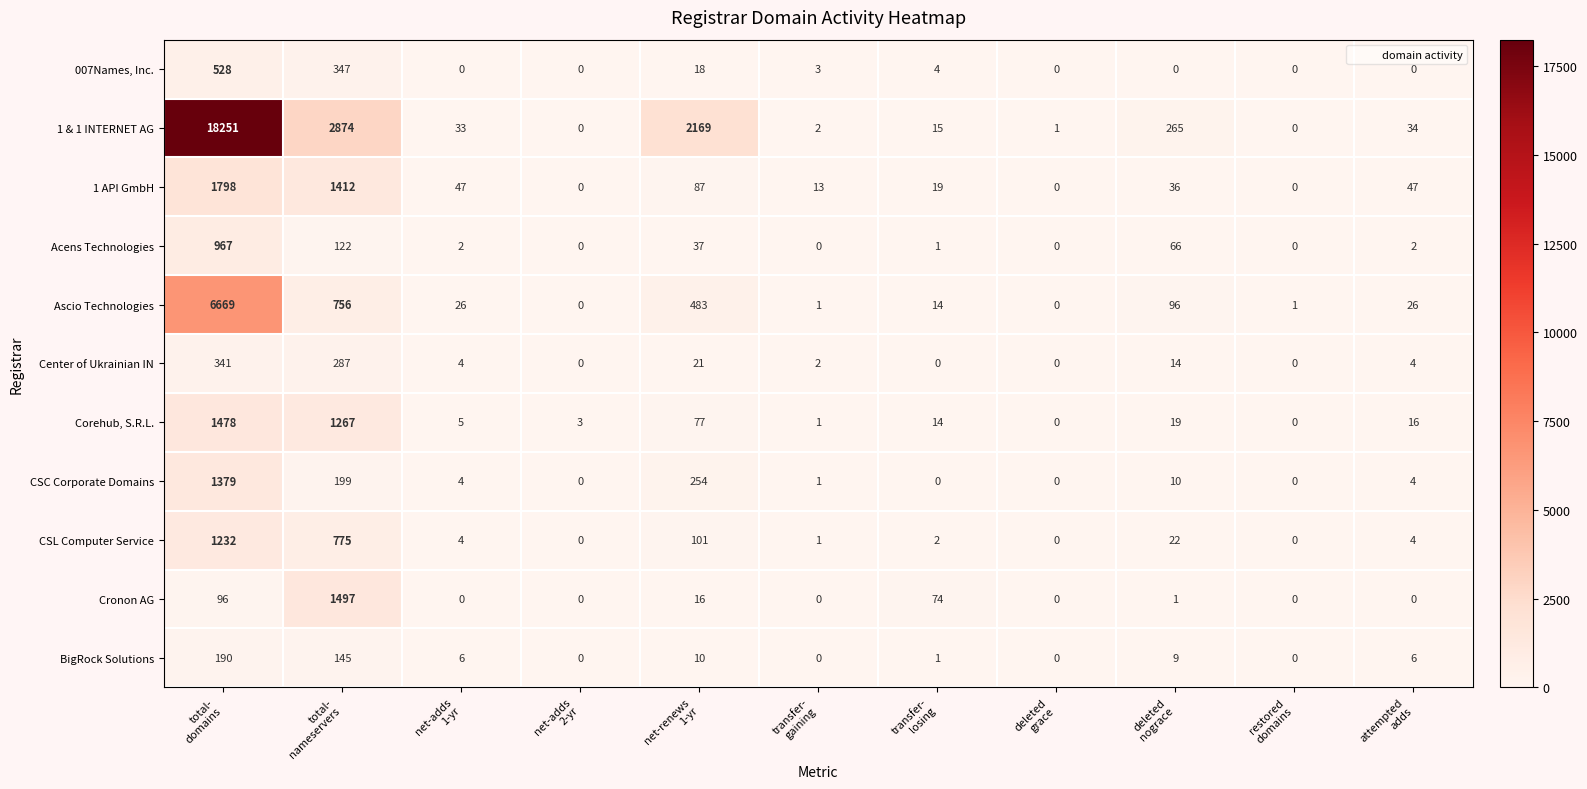

What is the sum of all Corehub, S.R.L. values?

2880